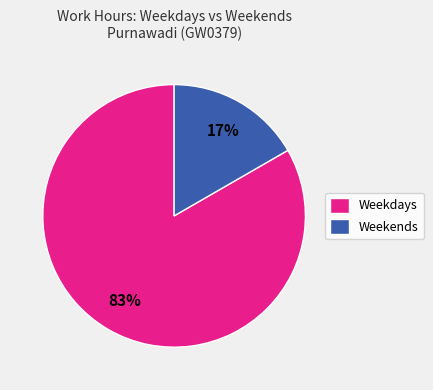

To the nearest percent, what is the combined percentage of Weekends and Weekdays?

100%